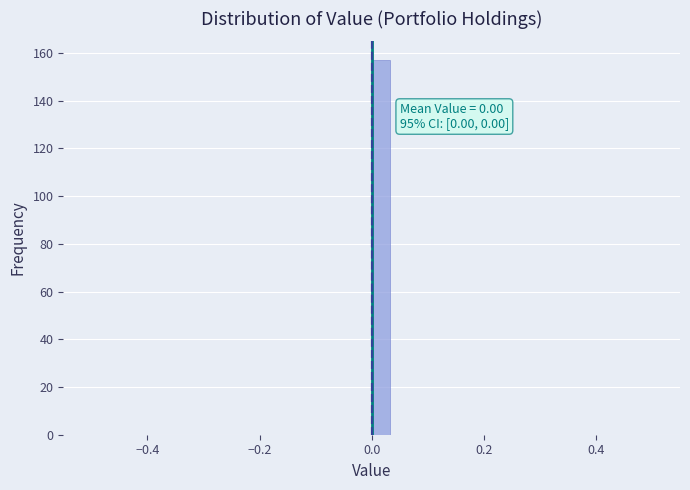

Around what value on the x-axis is the tallest bar? Give the approximate position of its centre, as read against the axis.

0.02